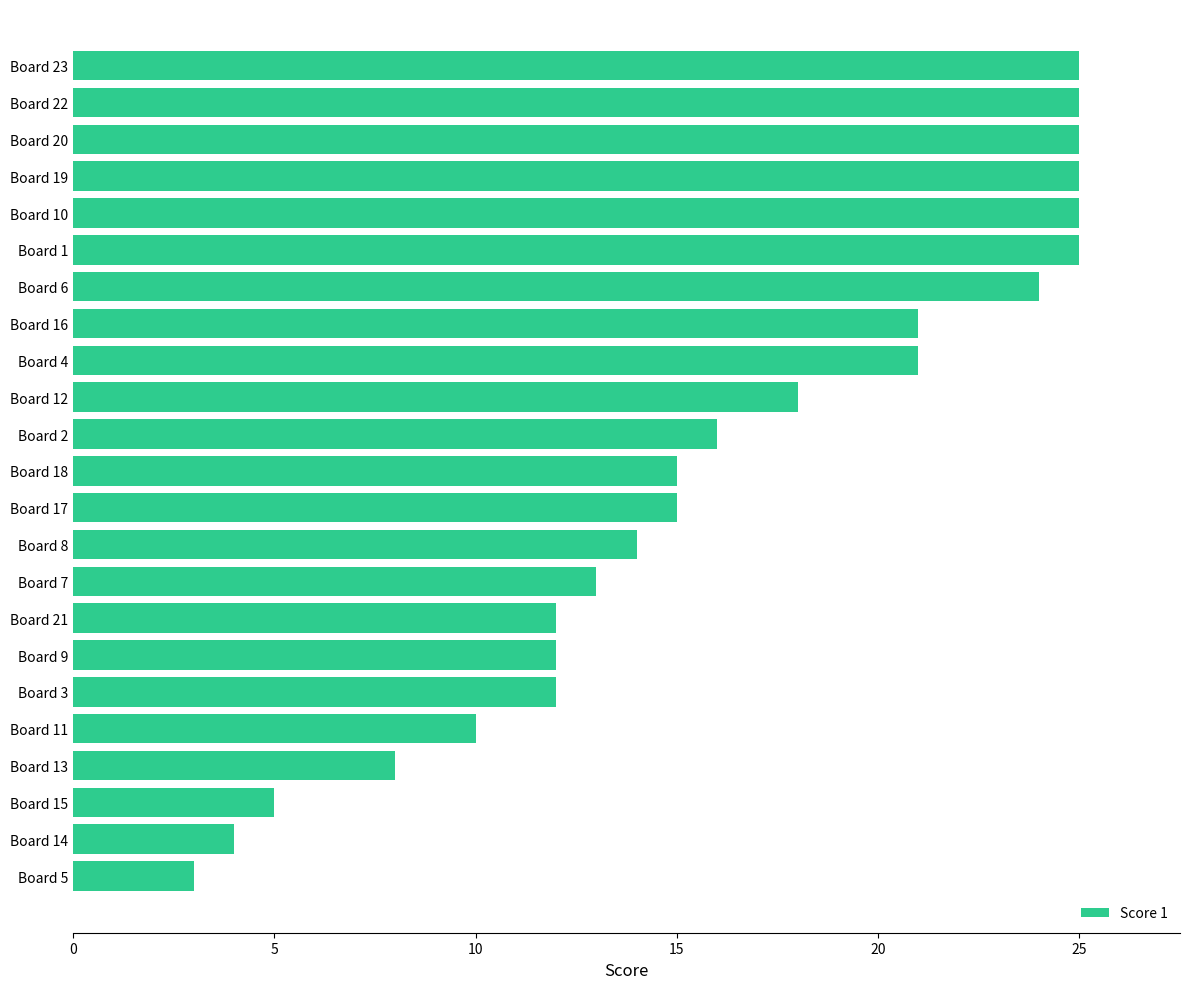

Between Board 18 and Board 14, which is larger?

Board 18